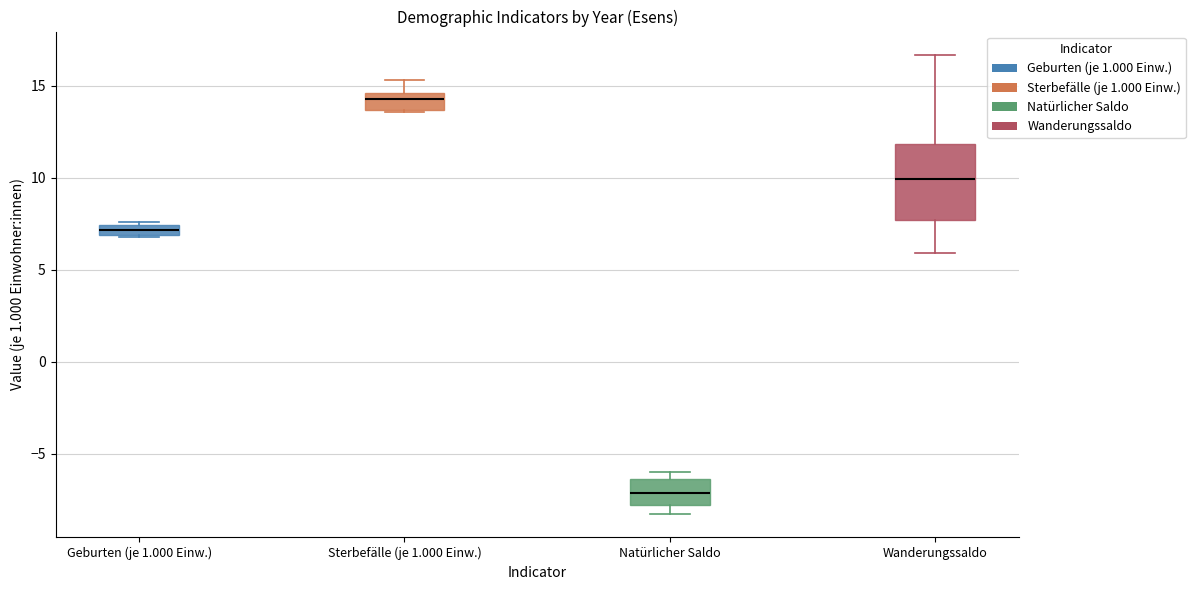

Where is the upper edge of the box for Wanderungssaldo on the y-axis? The values are not printed on the chart, so give them approximately, as read against the axis.

12.0